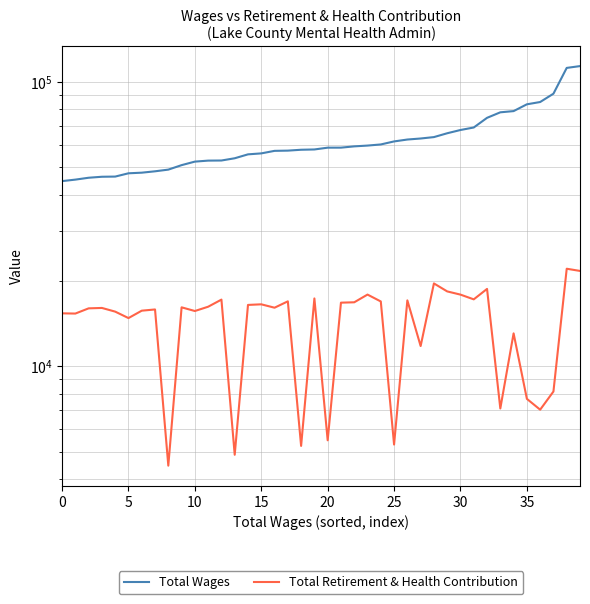

What is the average value of the Total Retirement & Health Contribution series?

14333